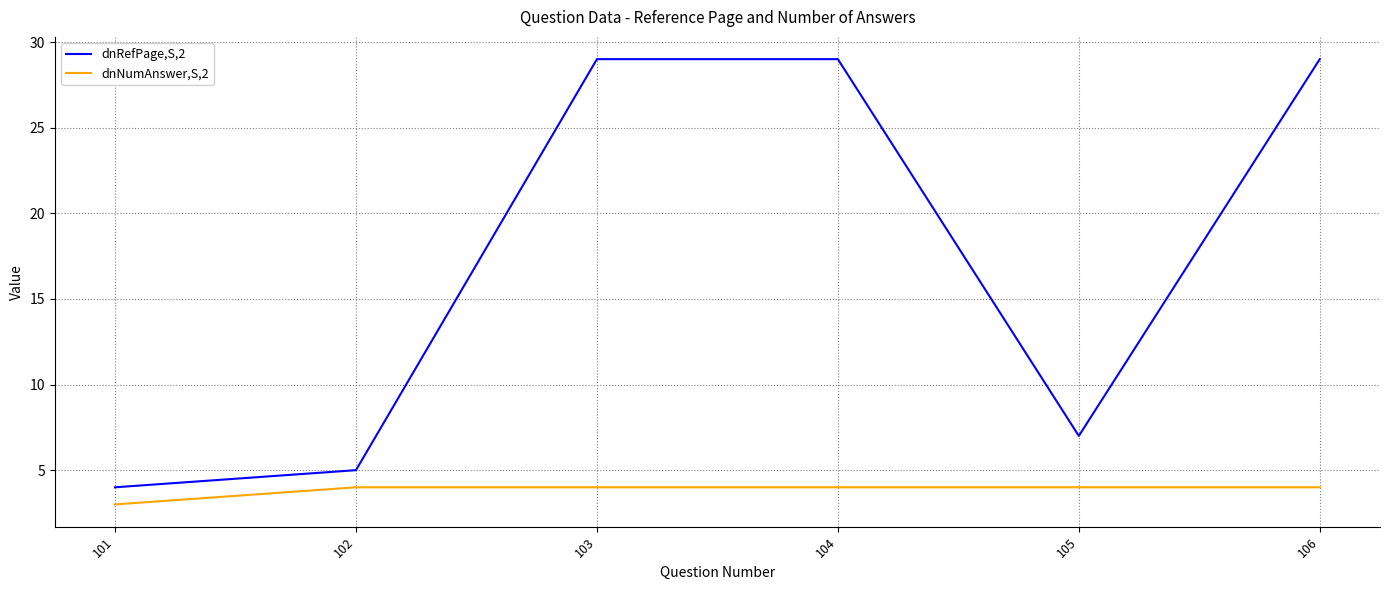

What value does the dnRefPage,S,2 series have at 103, to the nearest 10?

30